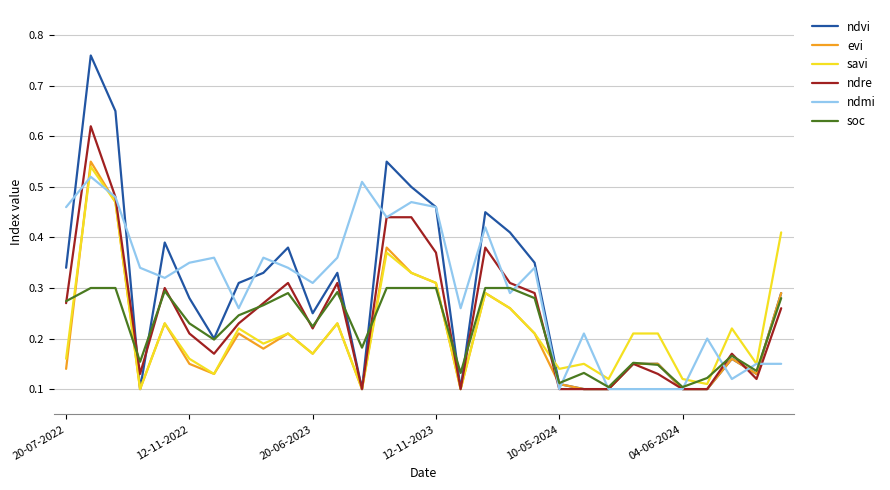

Which series has the largest range (max minus min)?

ndvi